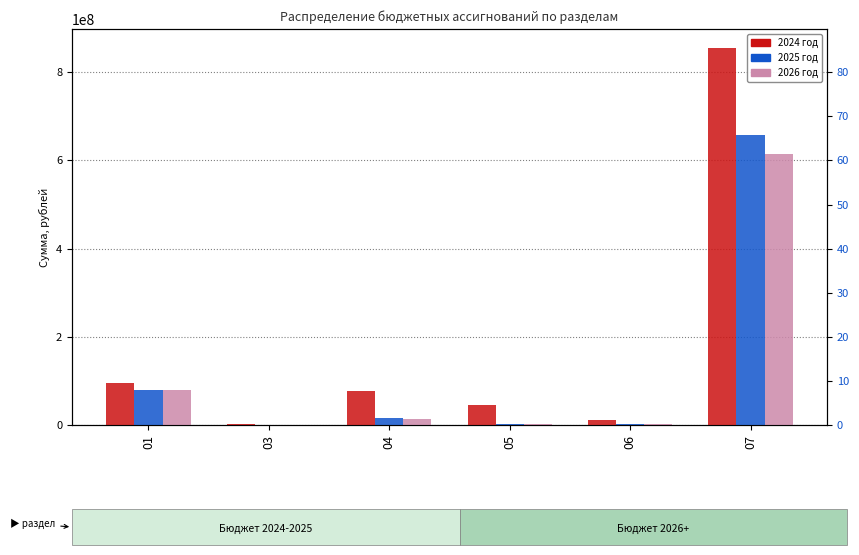

How many bars are there in each group?

3